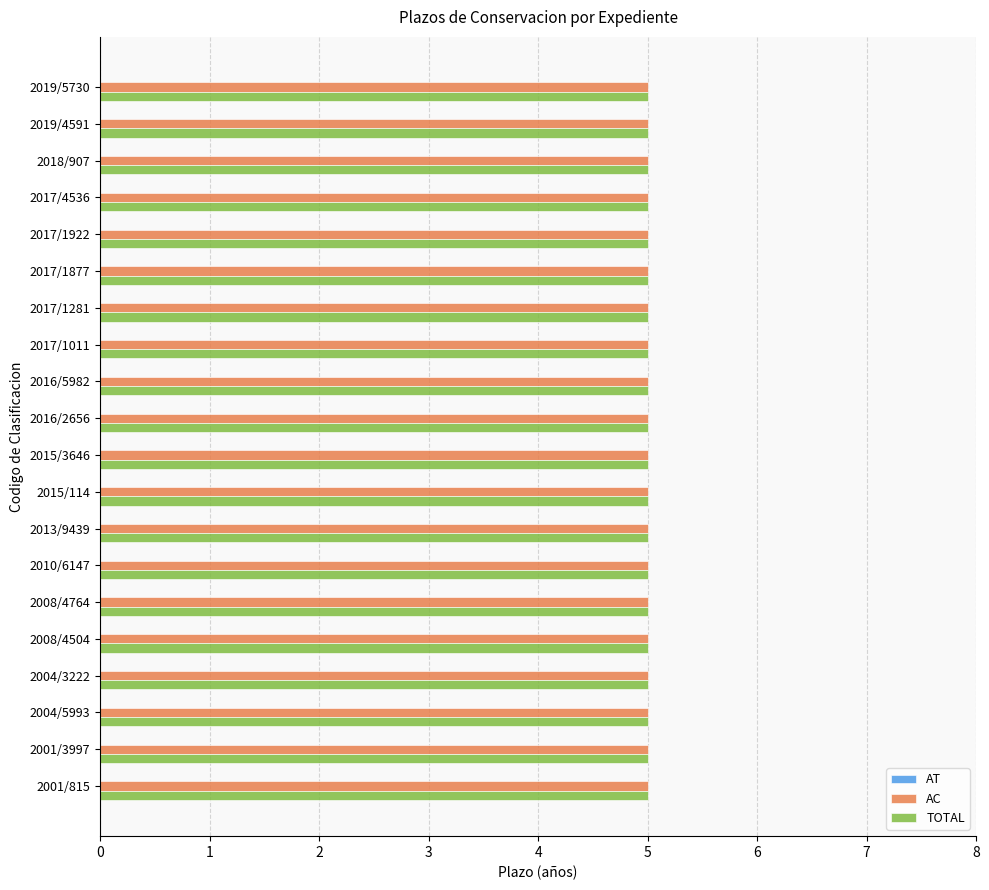

What is the total value across all series at 2015/114?

10